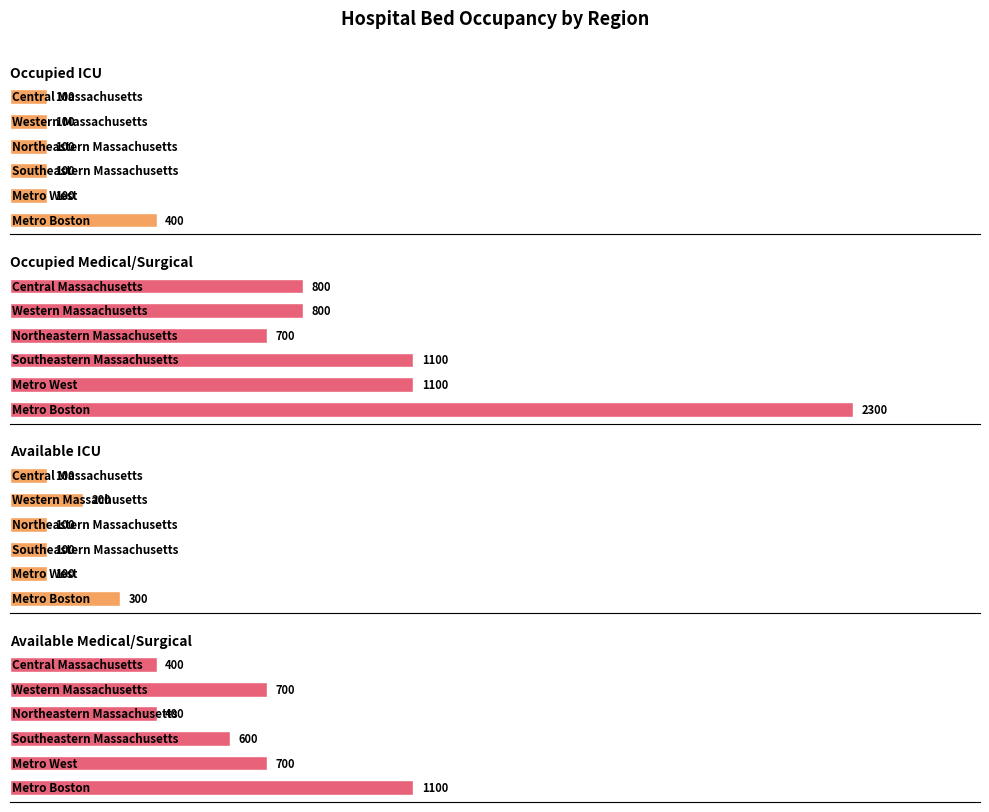

Which has a higher value, 2 or 3?

2